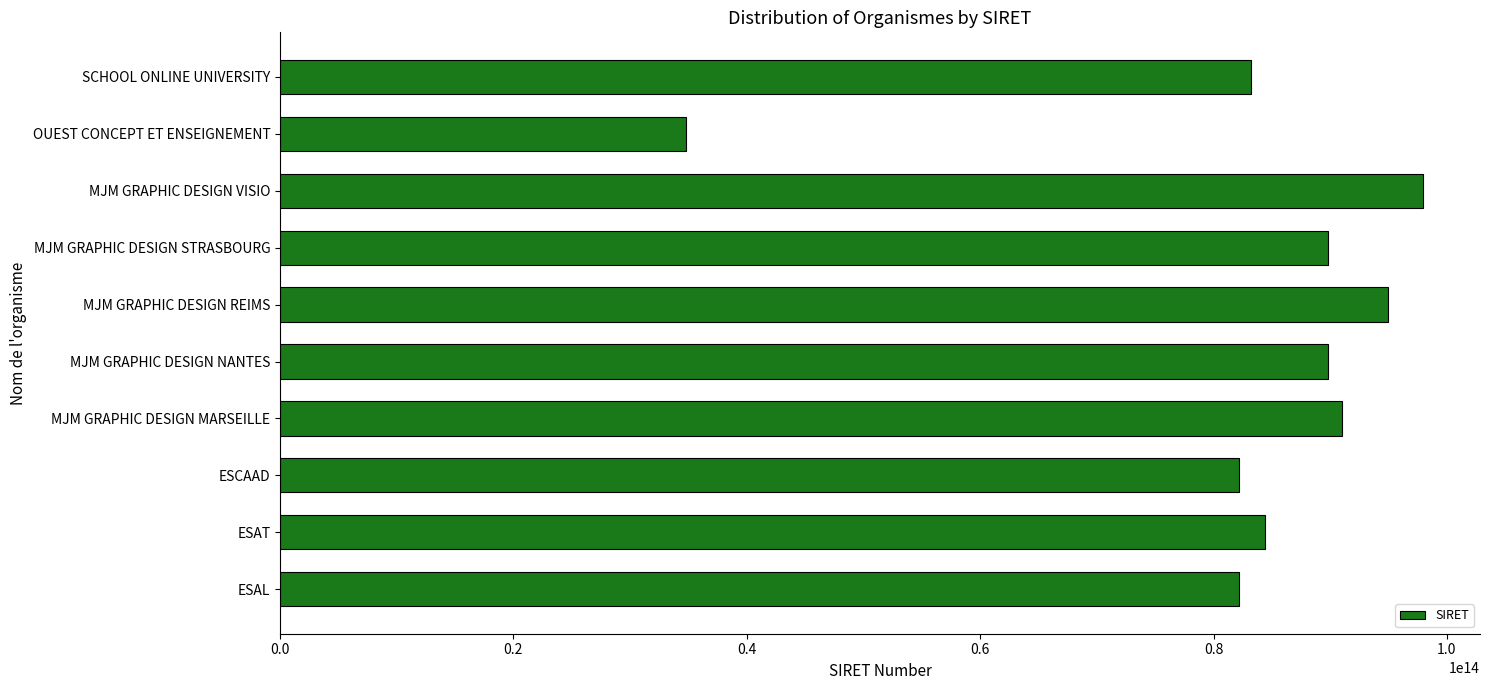

Approximately how many times larger is the value at MJM GRAPHIC DESIGN STRASBOURG compared to ESCAAD?

1.1